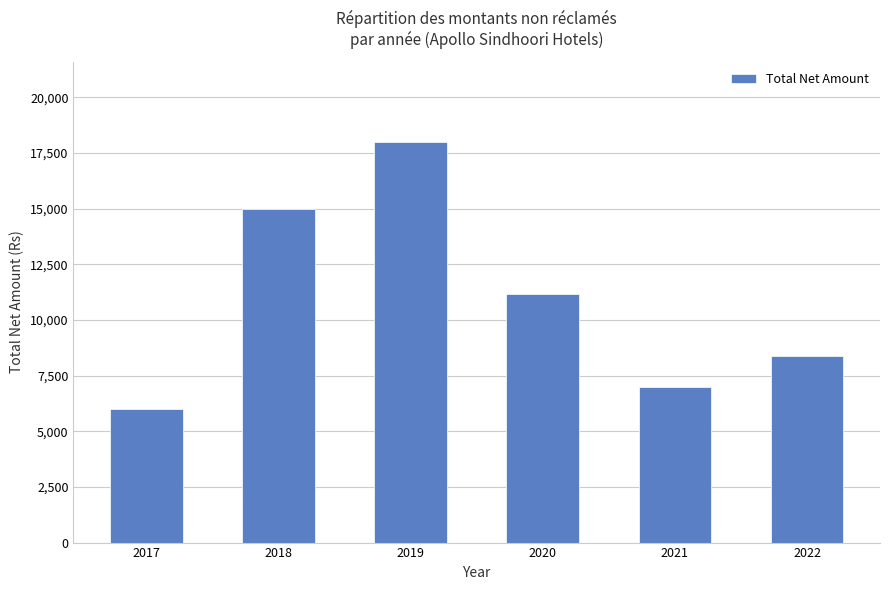

List the labels in order of value, largest first.

2019, 2018, 2020, 2022, 2021, 2017